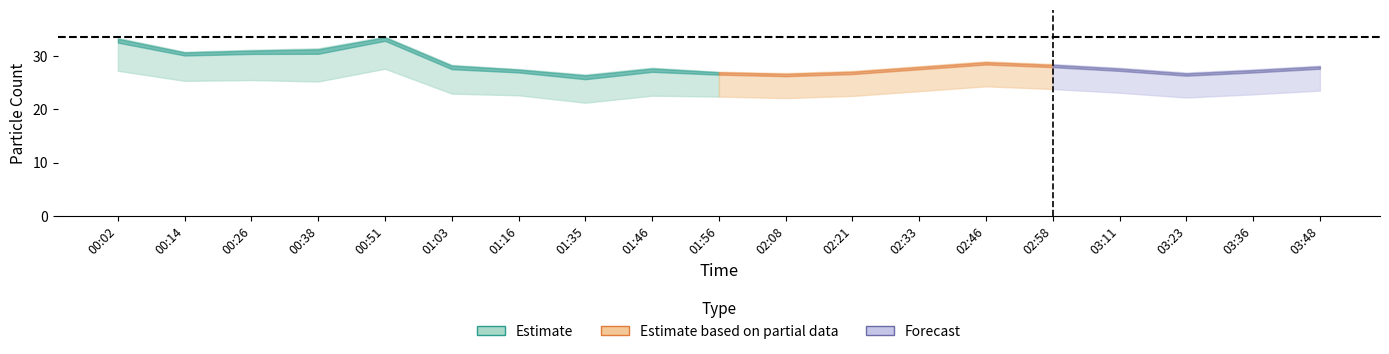

Is it true that N10 equals 31.2 at 00:26?

True